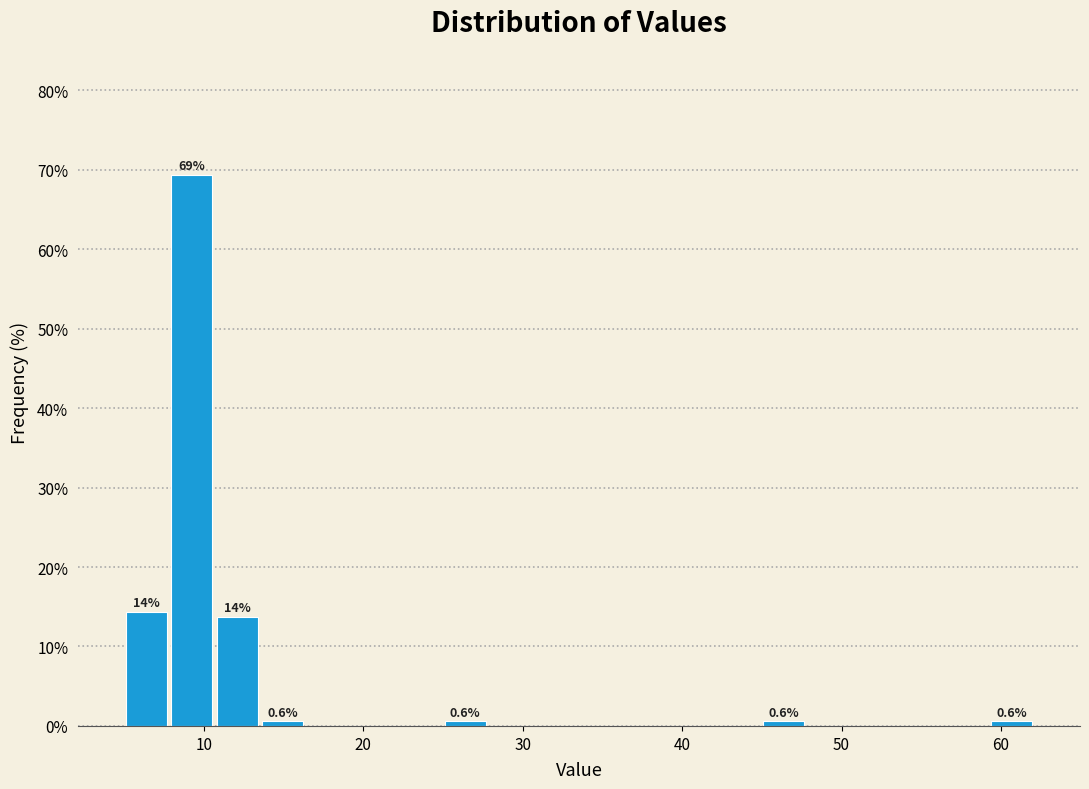

Read against the x-axis, roughly where is the centre of the tallest bar?

9